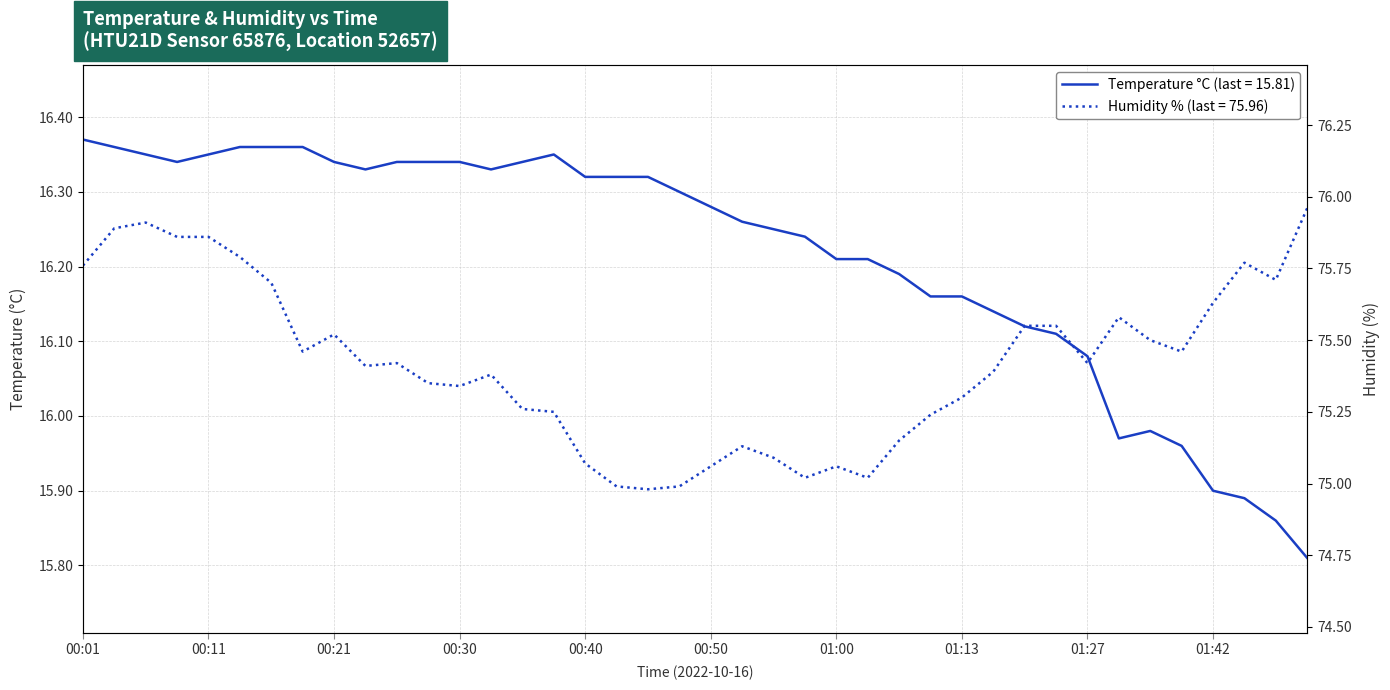

Which label corresponds to the smallest value in the chart?

01:50